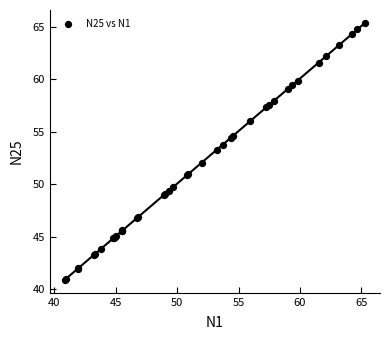

What Y value in the scatter plot is closest to 53?

53.3